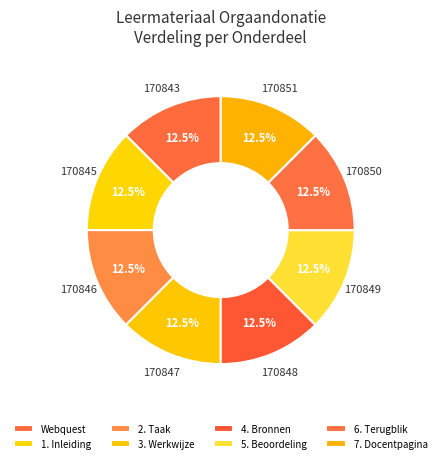

Rank the categories by value from highest to lowest.

7. Docentpagina, 6. Terugblik, 5. Beoordeling, 4. Bronnen, 3. Werkwijze, 2. Taak, 1. Inleiding, Webquest